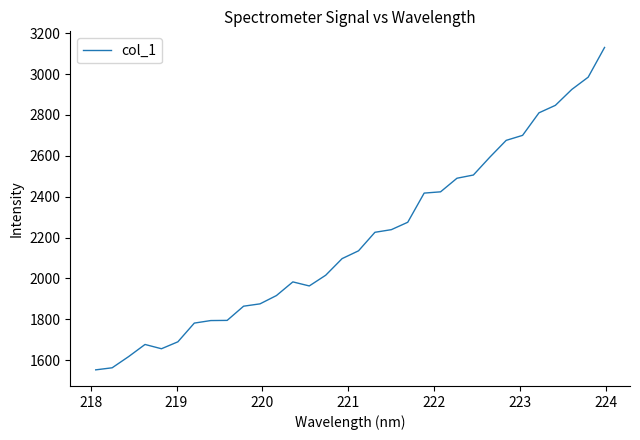

What is the difference between the maximum and minimum values?

1577.5